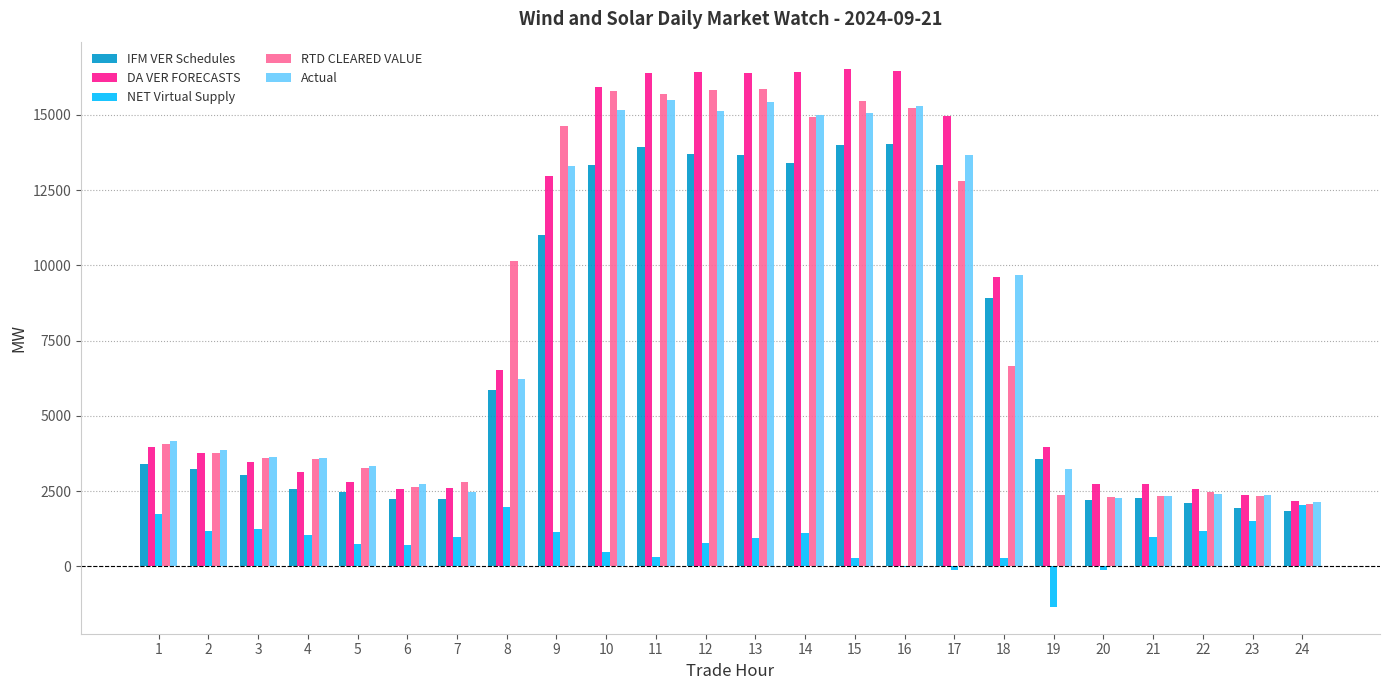

What is the highest value of the NET Virtual Supply series?

2042.4